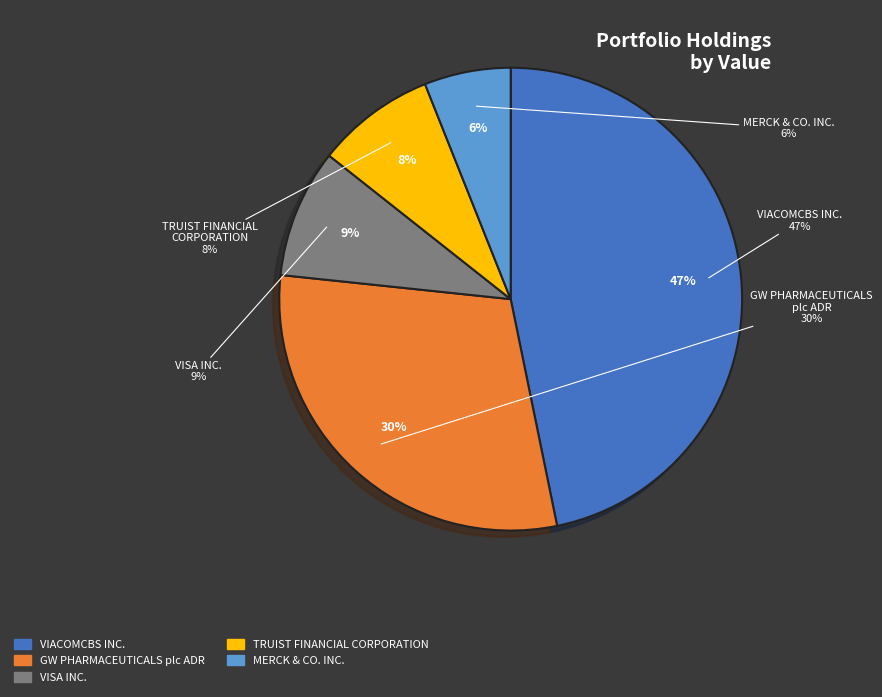

Does GW PHARMACEUTICALS plc ADR account for over 50% of the chart?

No